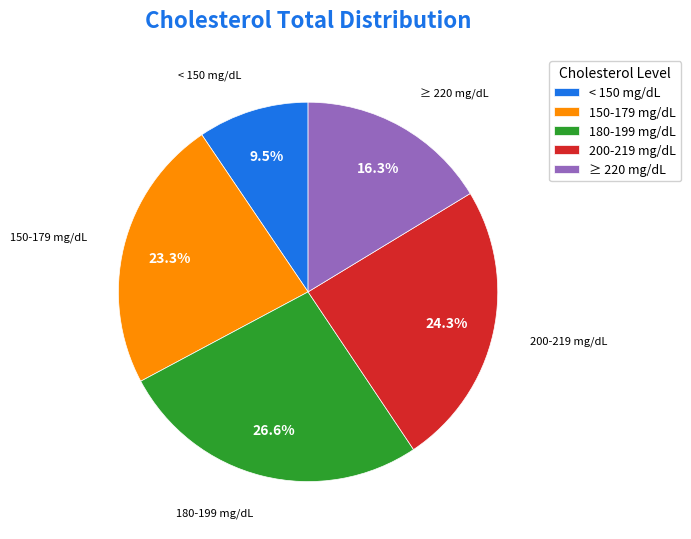

Does < 150 mg/dL account for over 50% of the chart?

No